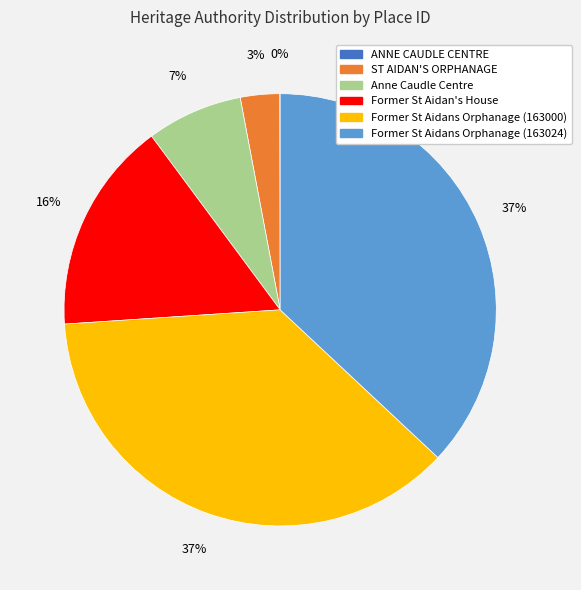

Does Former St Aidans Orphanage (163024) account for over 50% of the chart?

No